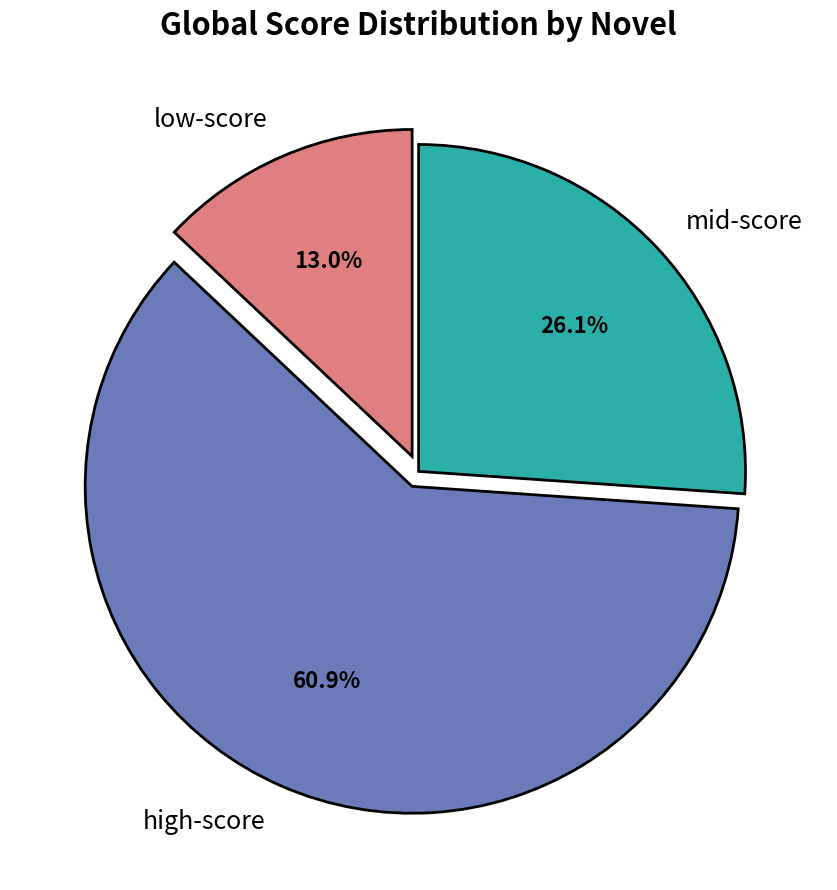

Rank the categories by value from lowest to highest.

low-score, mid-score, high-score